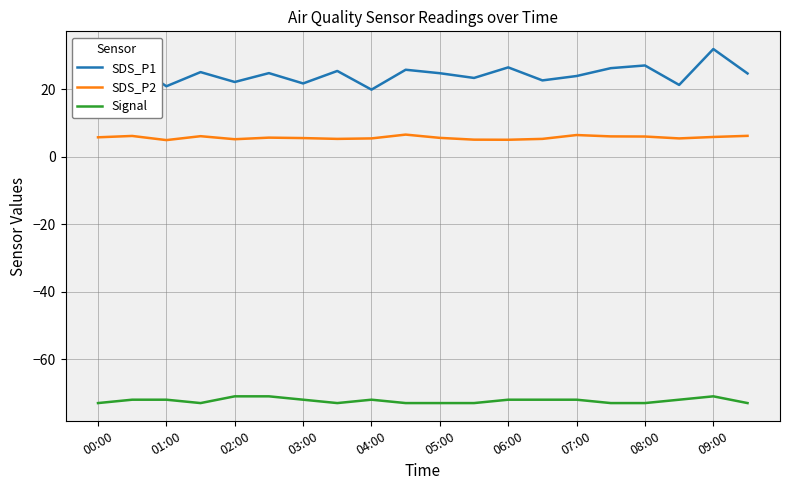

What is the minimum value shown in the chart?

-73.0